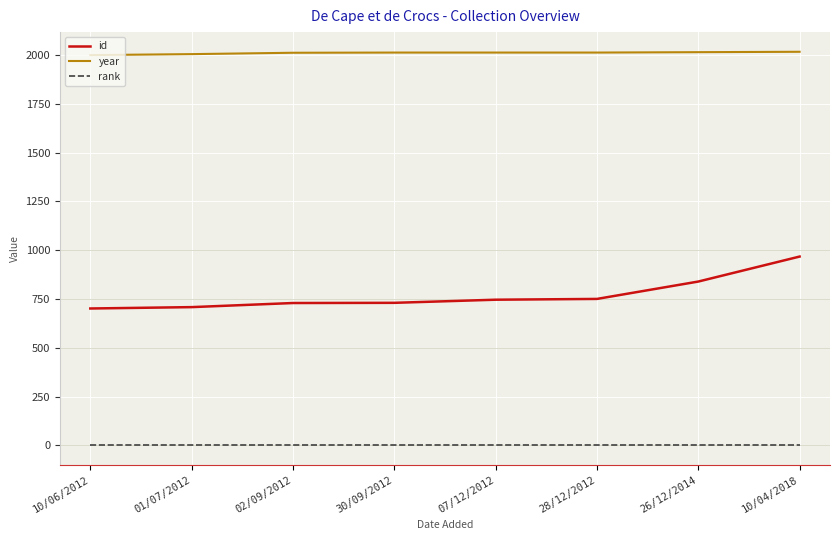

True or false: year has a value of 722 at 30/09/2012.

False